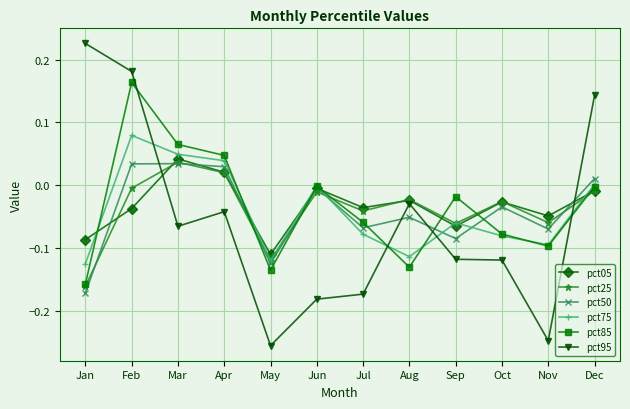

Which series has the widest spread of values?

pct95